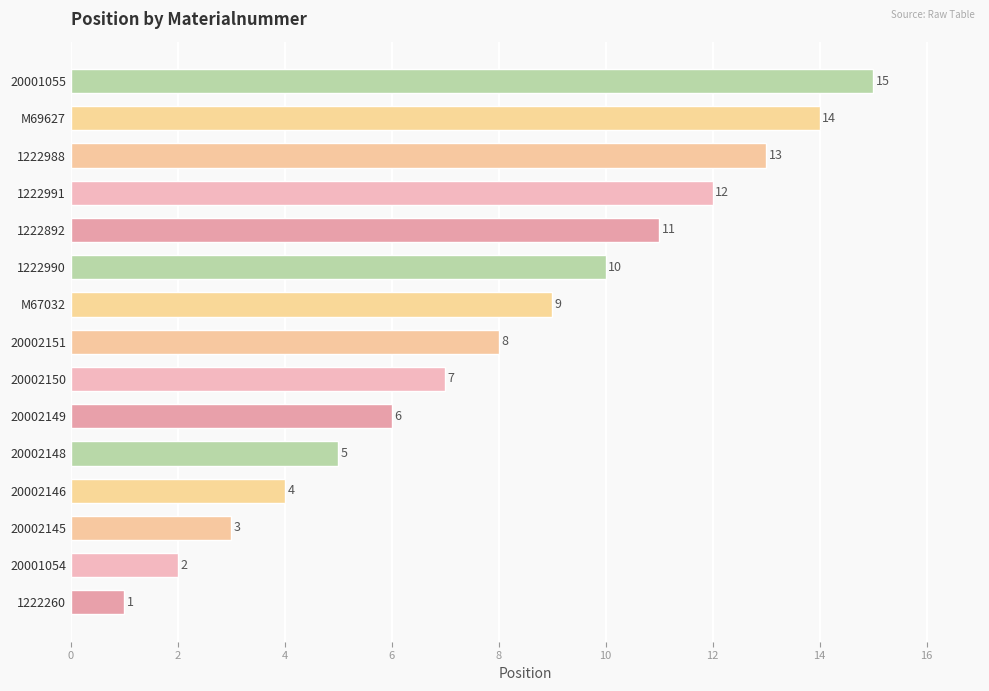

List the labels in order of value, smallest first.

1222260, 20001054, 20002145, 20002146, 20002148, 20002149, 20002150, 20002151, M67032, 1222990, 1222892, 1222991, 1222988, M69627, 20001055